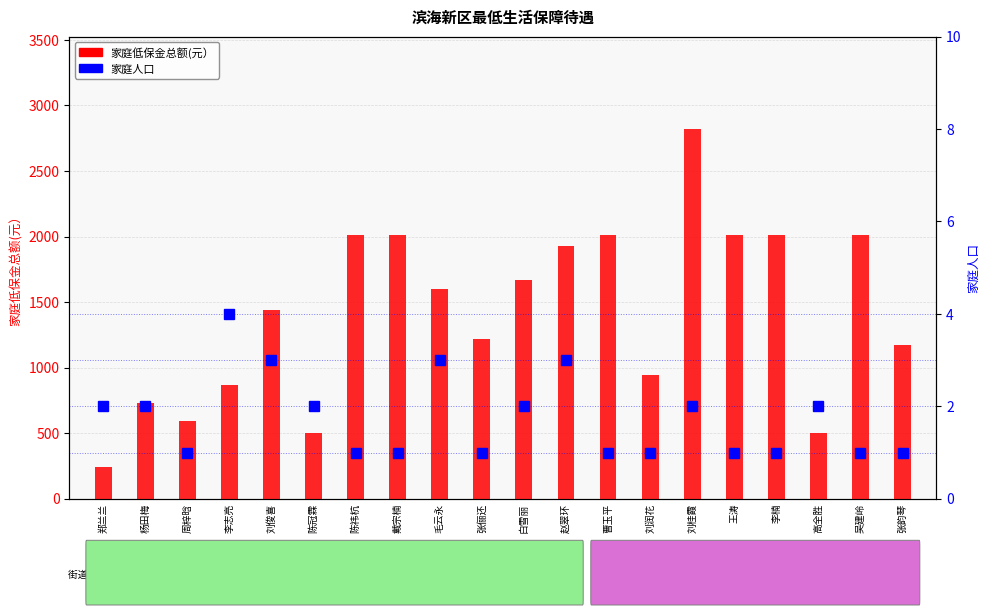

What is the sum of the 家庭低保金总额(元） values at 高全胜 and 刘润花?

1440